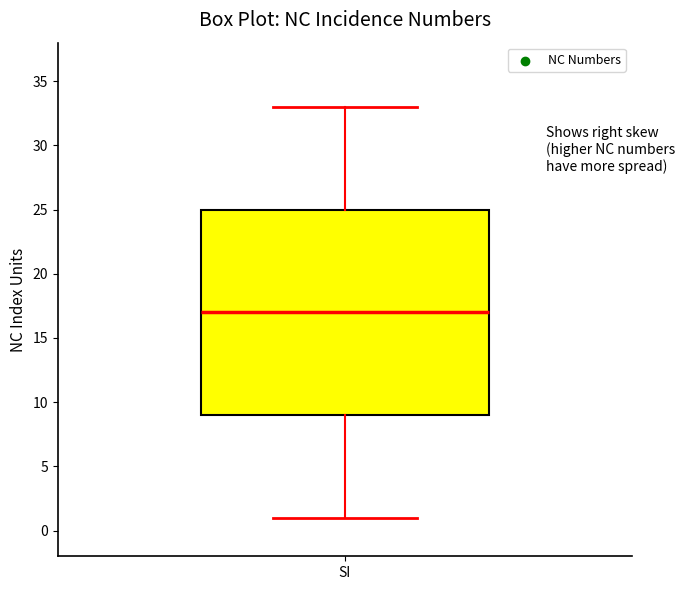

Transcribe this box plot: give where the median line is, the range the box spans, and where the two whiskers end, as read against the y-axis. The values are not printed on the chart, so give them approximately, as read against the axis.

median 17, box 9 to 25, whiskers 1 to 33